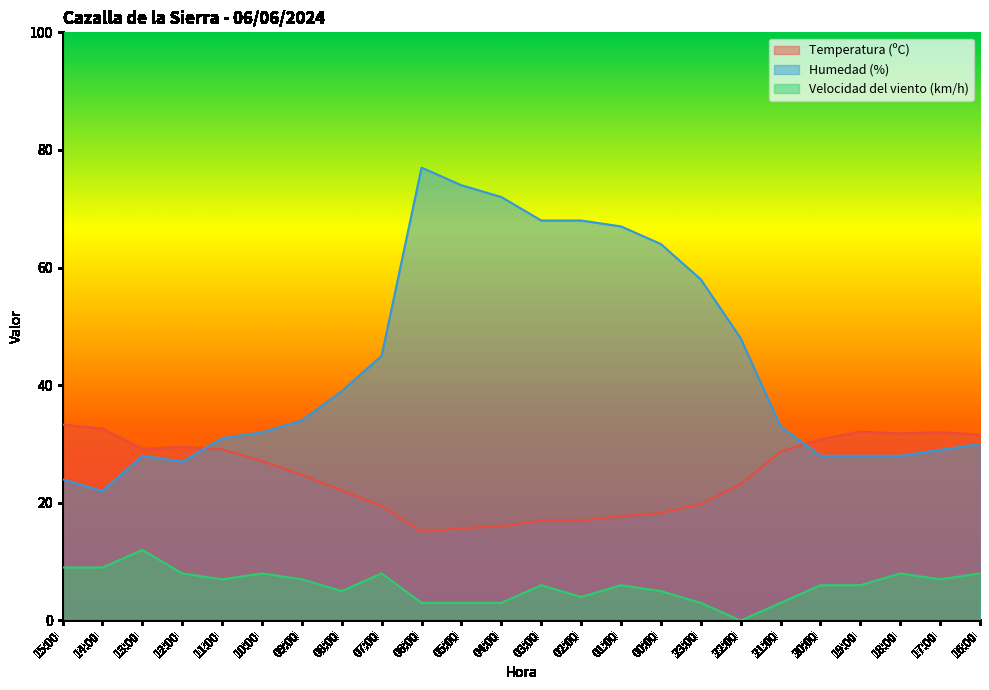

How many data points in Humedad (%) are less than 34?

12